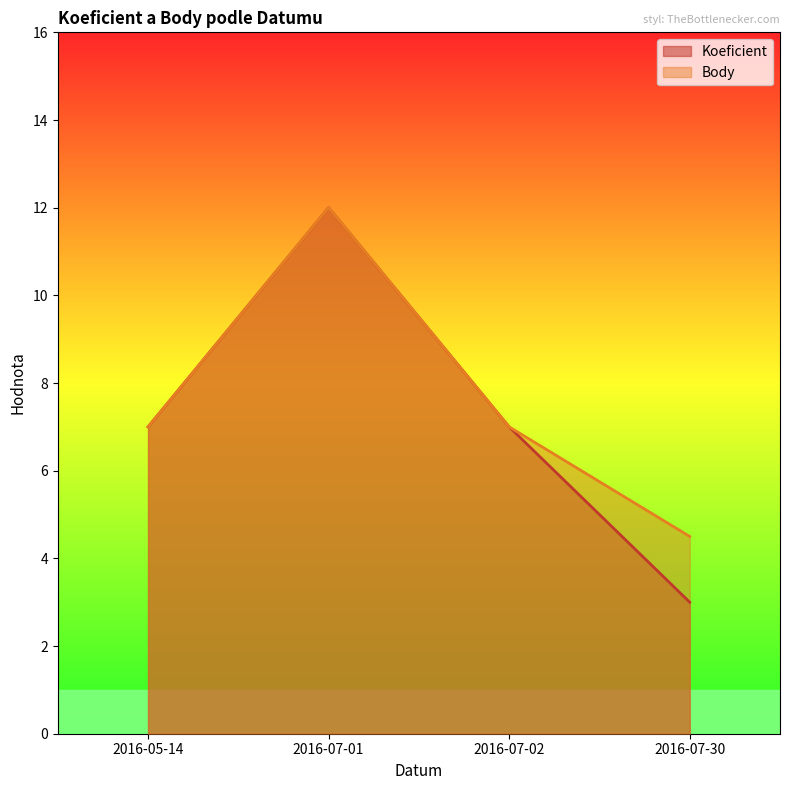

Which category has the highest value across all series?

2016-07-01